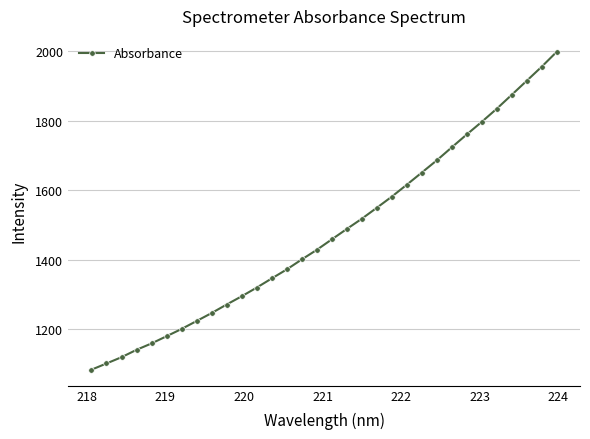

What is the average value?

1477.9